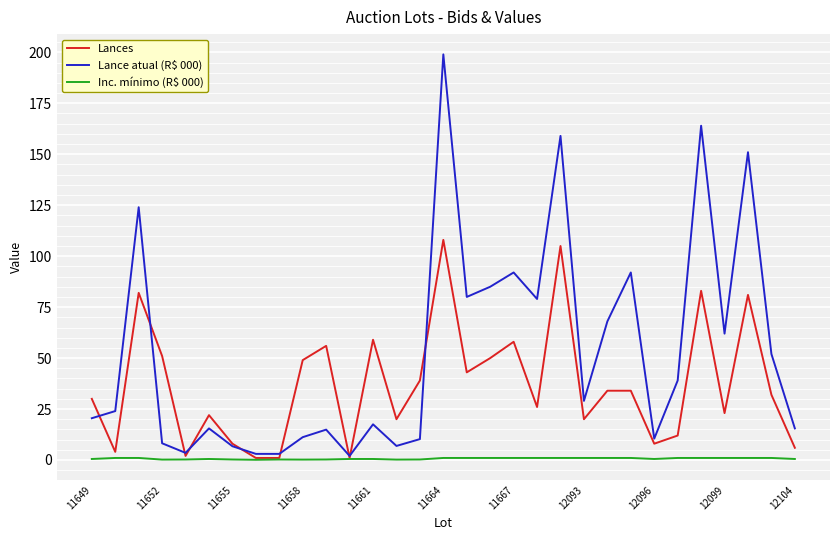

Which series has the largest range (max minus min)?

Lance atual (R$ 000)